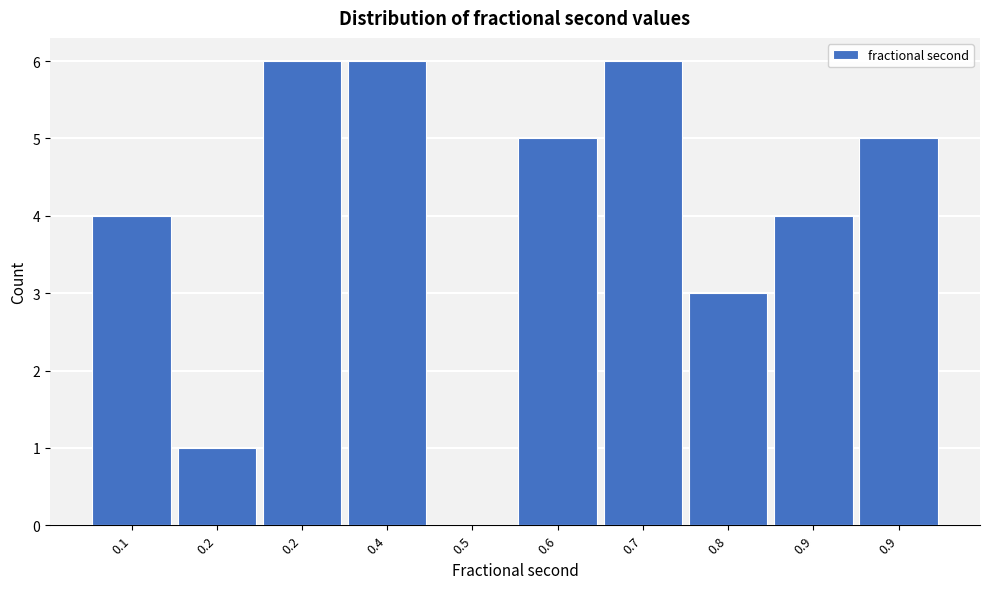

Count the number of categories in the chart.

10